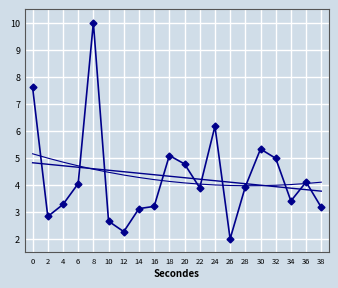

What is the maximum value shown in the chart?

10.0